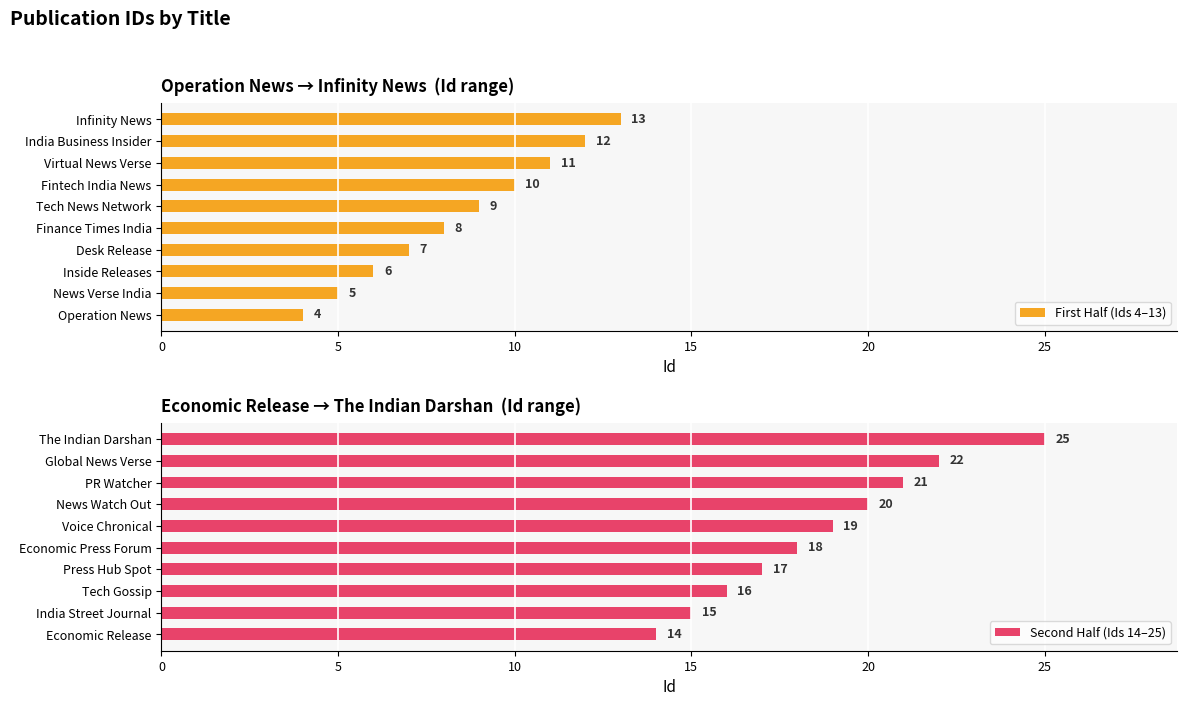

What is the sum of the First Half (Ids 4–13) values at Tech News Network and Operation News?

13